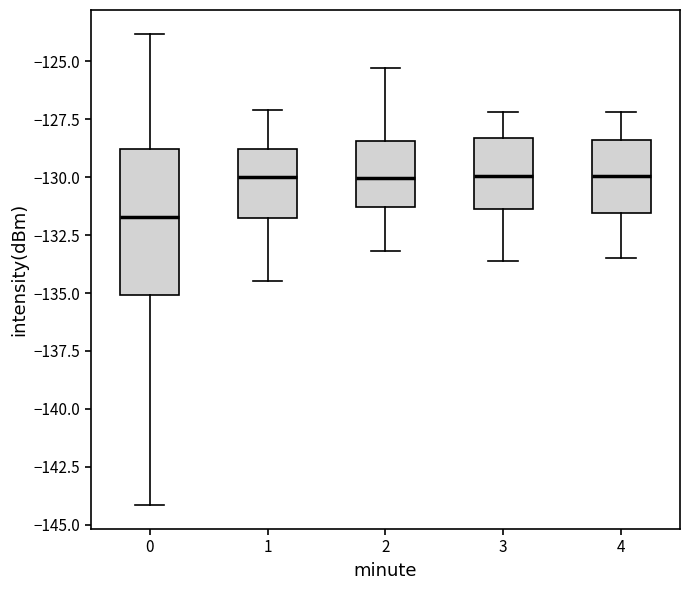

Reading left to right, read every box against the y-axis: the position of its median line, the range the box covers, and the ends of its whiskers. The values are not printed on the chart, so give them approximately, as read against the axis.

0: median -131.5, box -135.0 to -129.0, whiskers -144.0 to -124.0
1: median -130.0, box -131.5 to -129.0, whiskers -134.5 to -127.0
2: median -130.0, box -131.5 to -128.5, whiskers -133.0 to -125.5
3: median -130.0, box -131.5 to -128.5, whiskers -133.5 to -127.0
4: median -130.0, box -131.5 to -128.5, whiskers -133.5 to -127.0